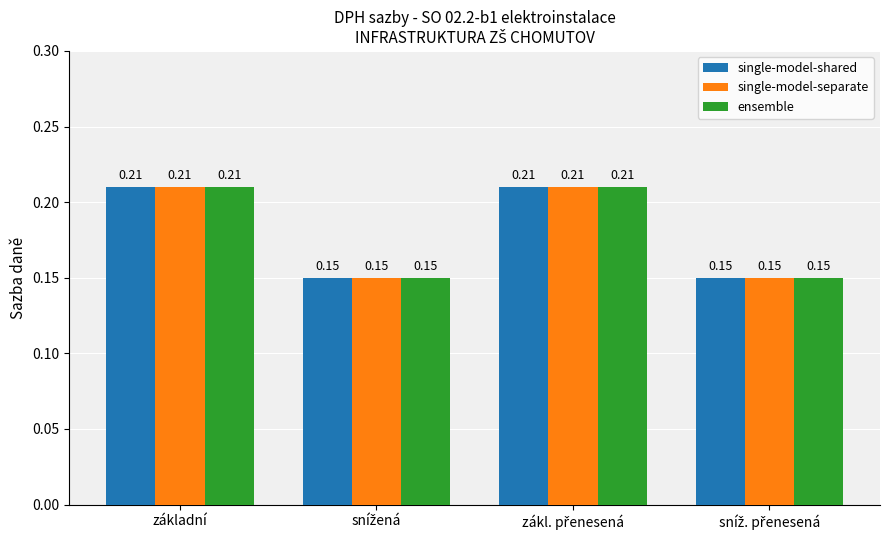

What is the sum of all single-model-shared values?

0.7